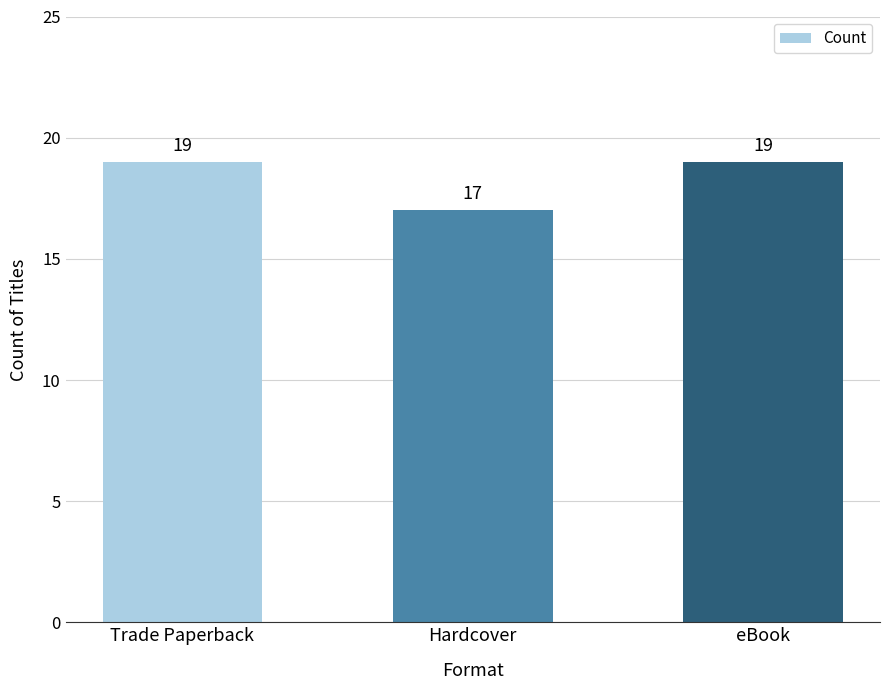

Reading left to right, transcribe all the data shown in this chart.

Trade Paperback=19	Hardcover=17	eBook=19